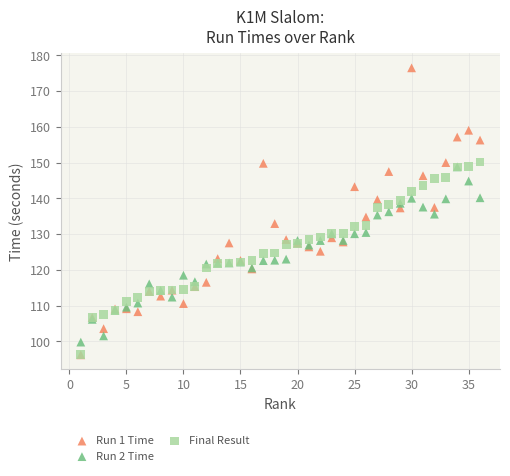

What are all the series names shown in the legend?

Run 1 Time, Run 2 Time, Final Result